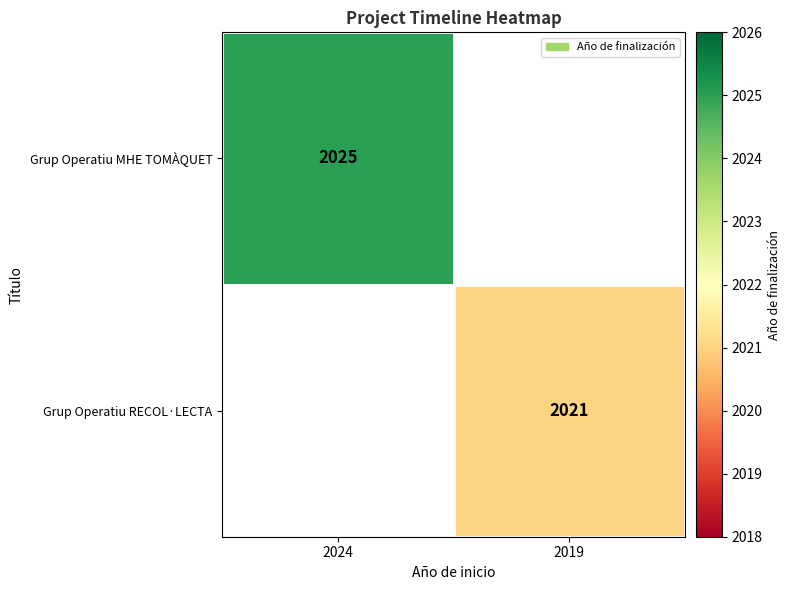

Is it true that Grup Operatiu RECOL·LECTA equals 2021 at 2019?

True